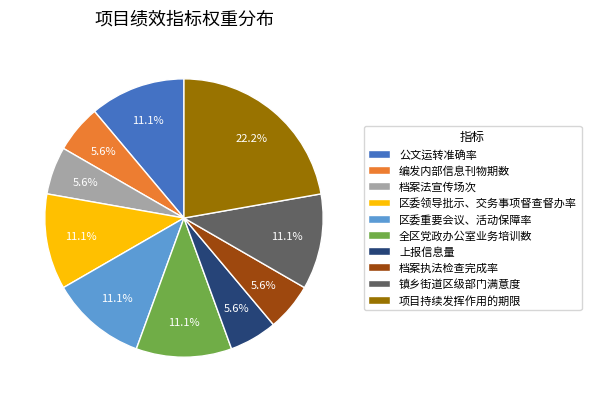

Approximately how many times larger is the value at 全区党政办公室业务培训数 compared to 公文运转准确率?

1.0